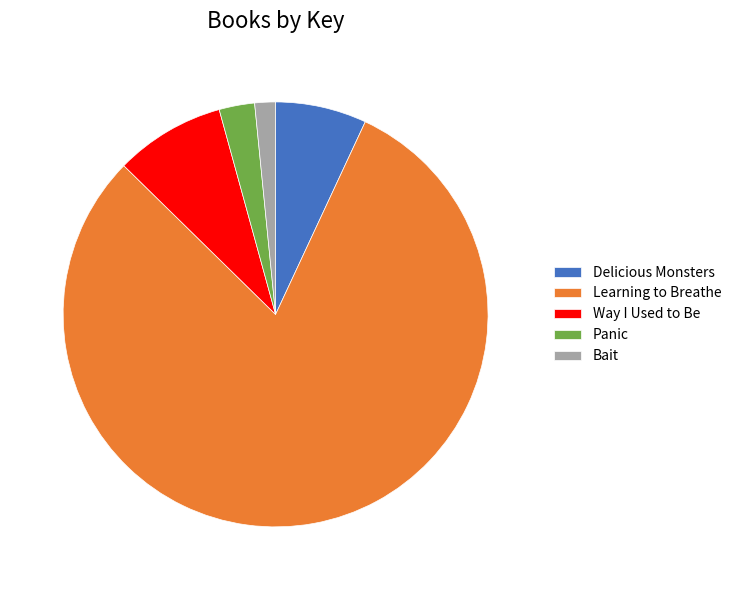

Do Learning to Breathe and Bait together represent more than half of the pie?

Yes